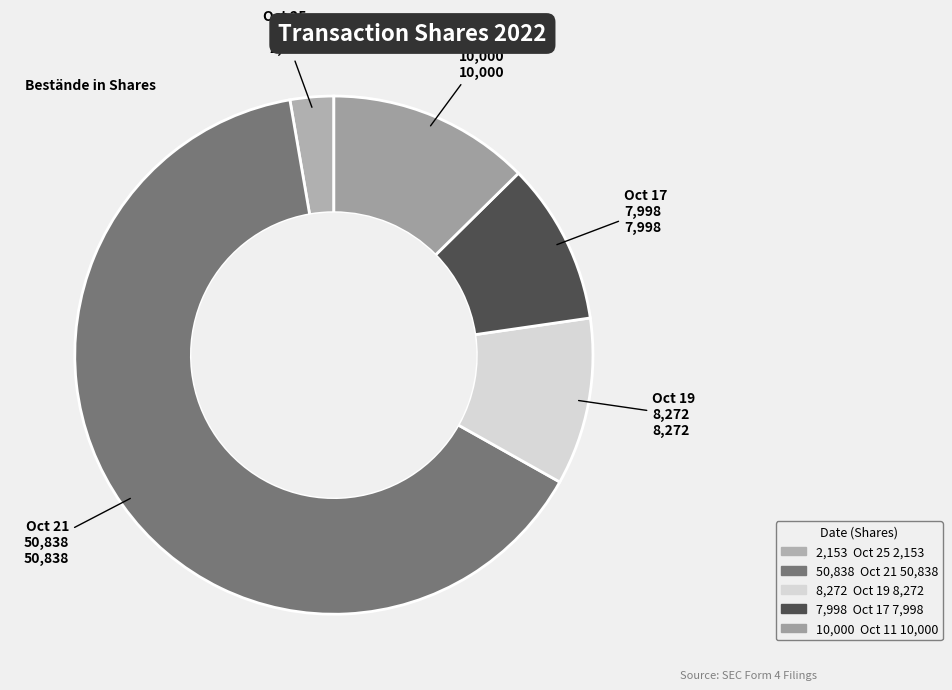

How many slices are in this pie chart?

5